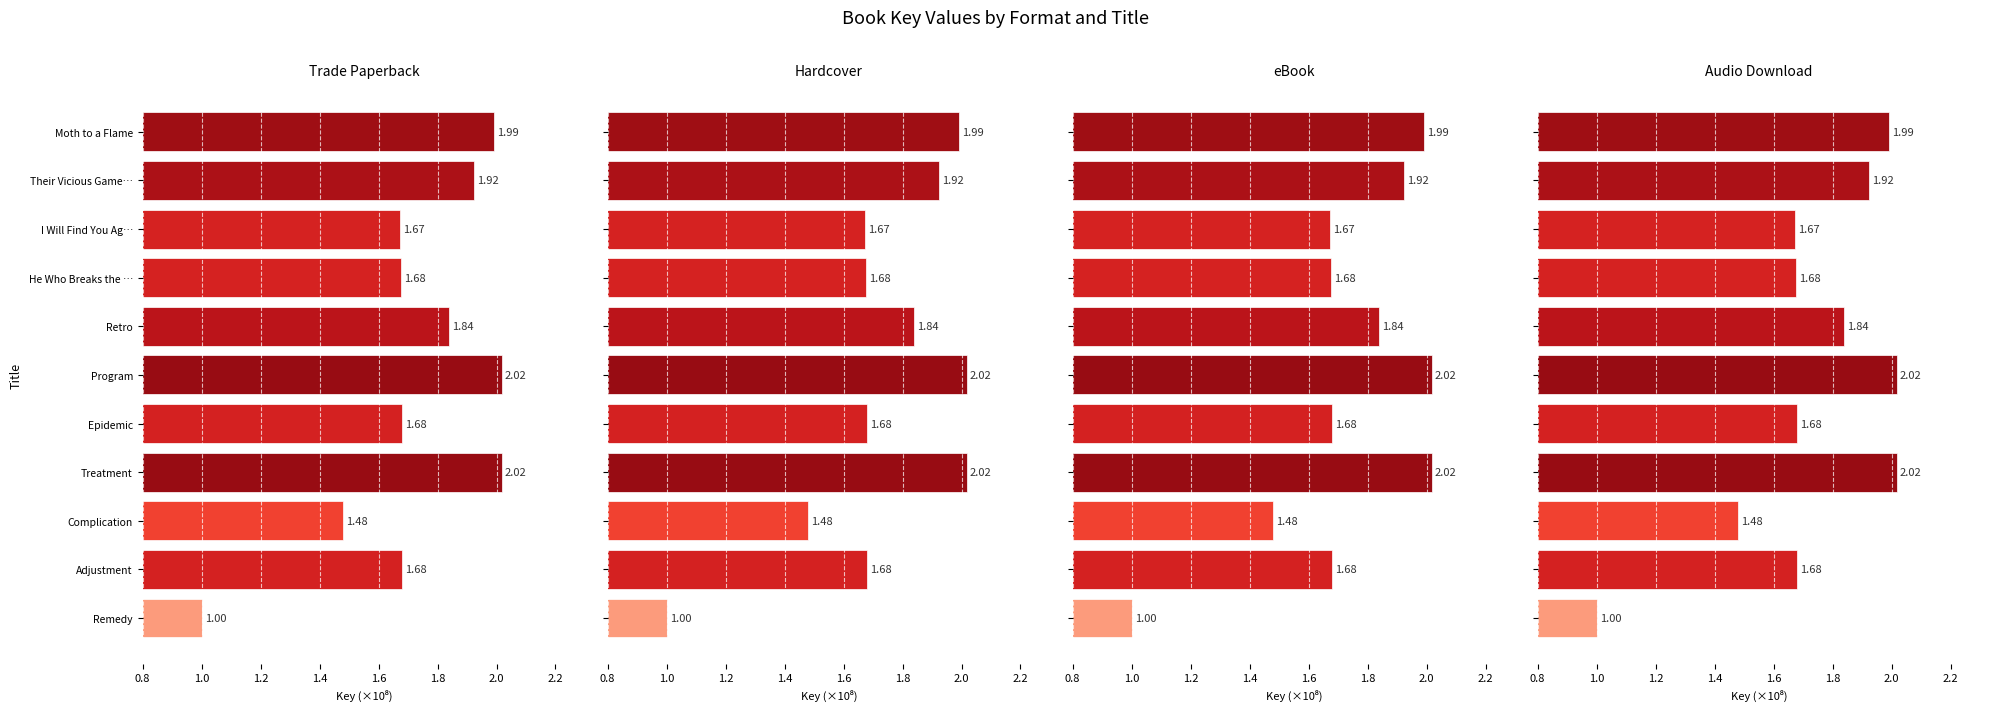

Is the value of eBook at Epidemic greater than the value of Hardcover at I Will Find You Ag…?

Yes